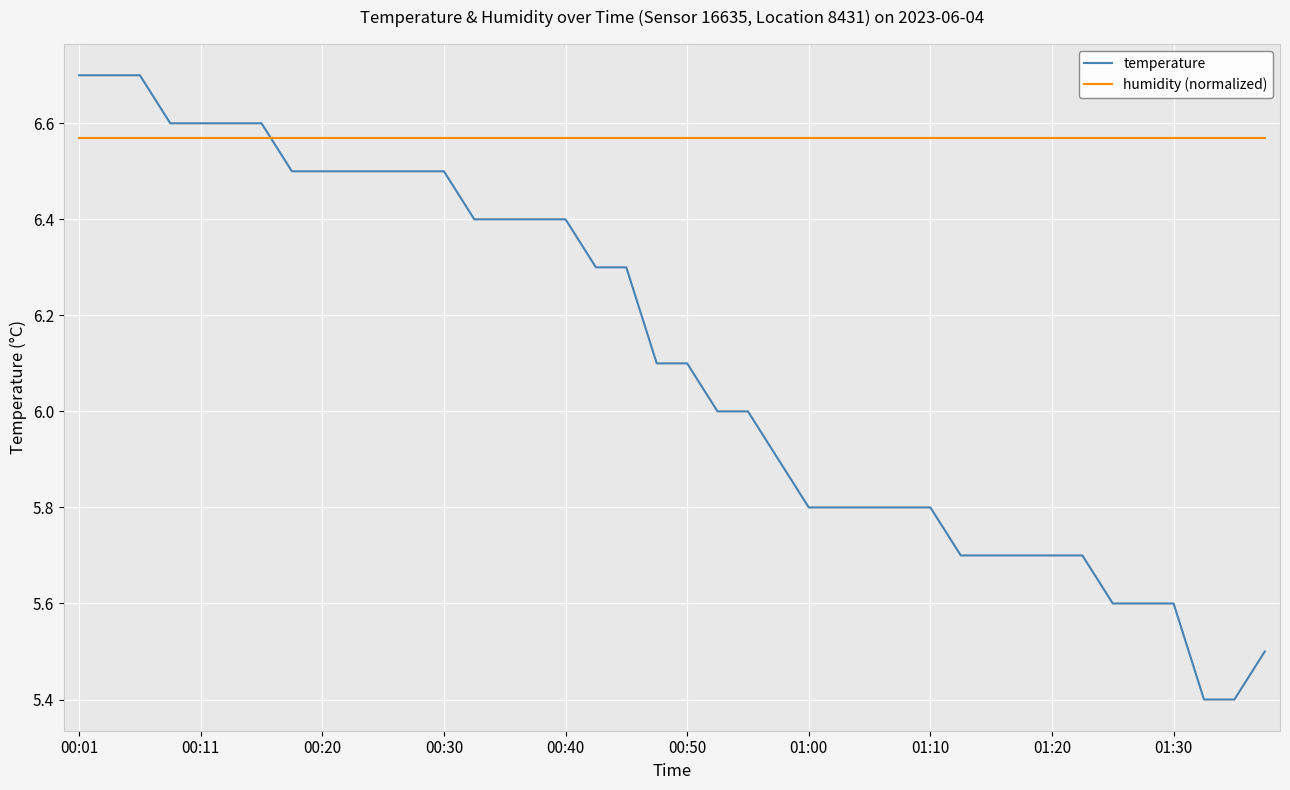

List the series in order of their peak value, highest first.

temperature, humidity (normalized)